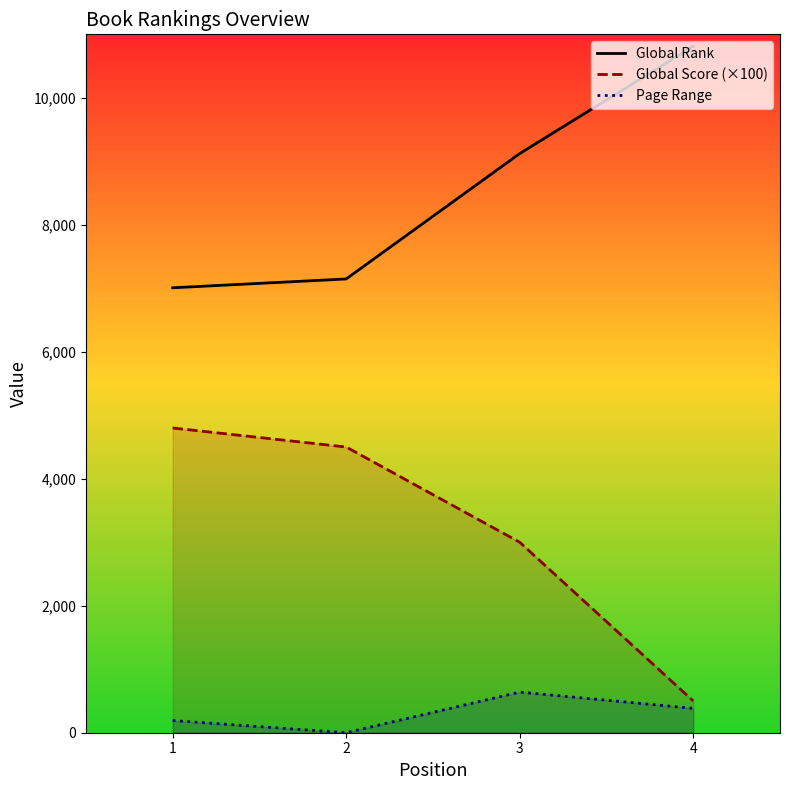

The Global Score (×100) series shows 8058 at 1. True or false?

False